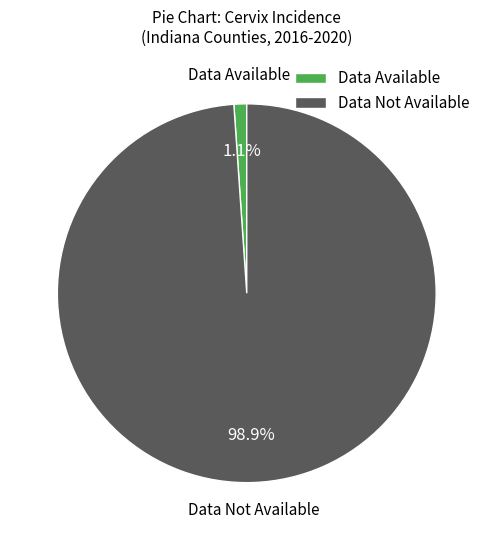

Between Data Available and Data Not Available, which is larger?

Data Not Available